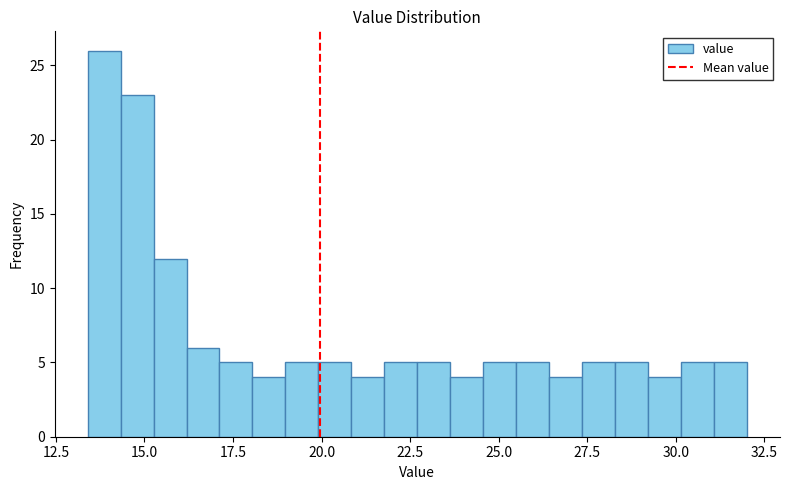

Read against the x-axis, roughly where is the centre of the tallest bar?

14.0